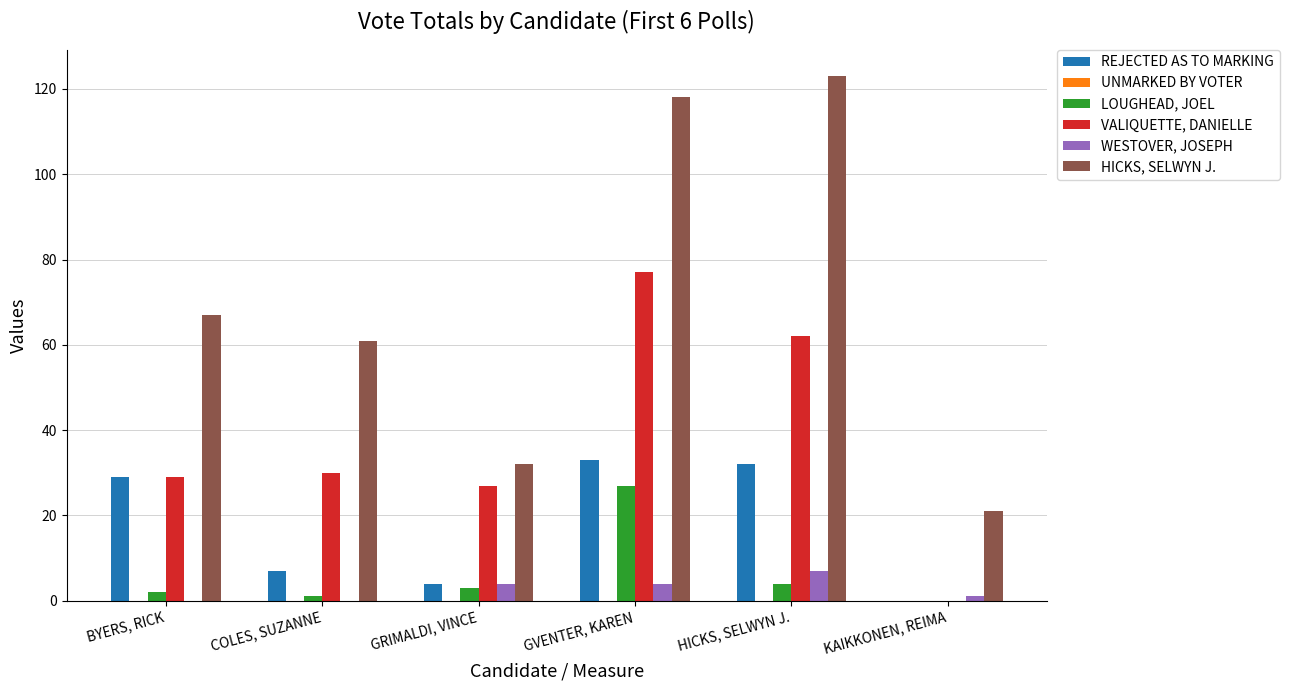

How many groups of bars are there?

6